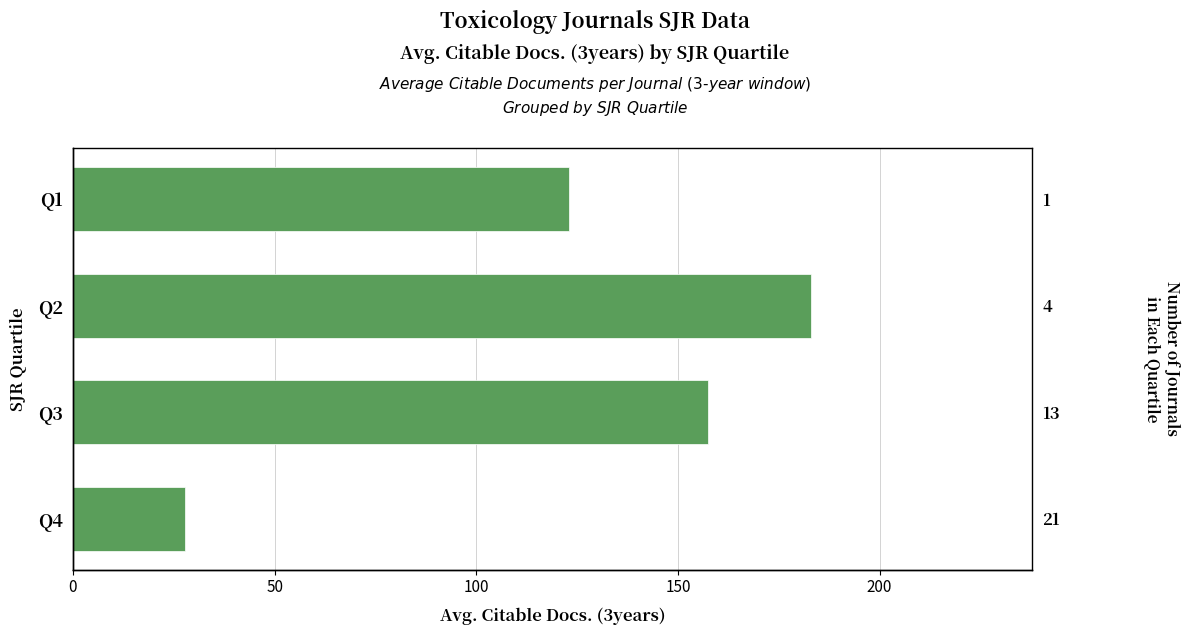

How many distinct data groups are displayed?

1